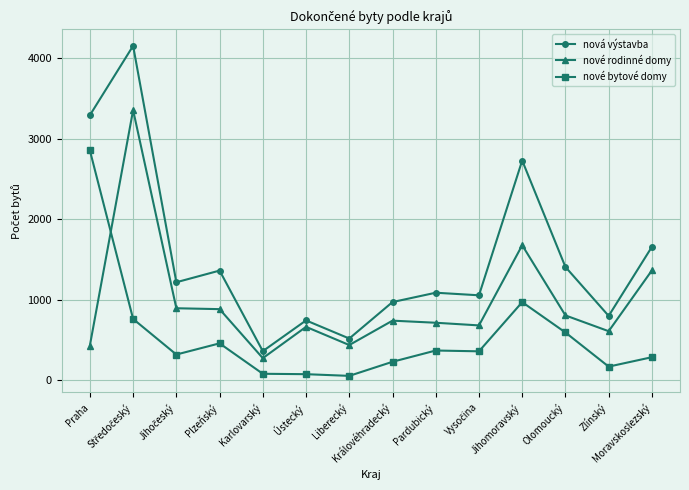

True or false: nové rodinné domy has more than 0 points higher than both neighbors.

True